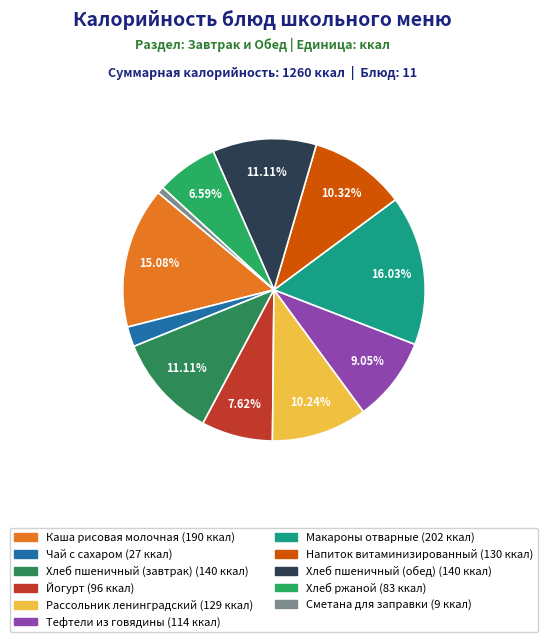

To the nearest percent, what is the average slice percentage?

9%